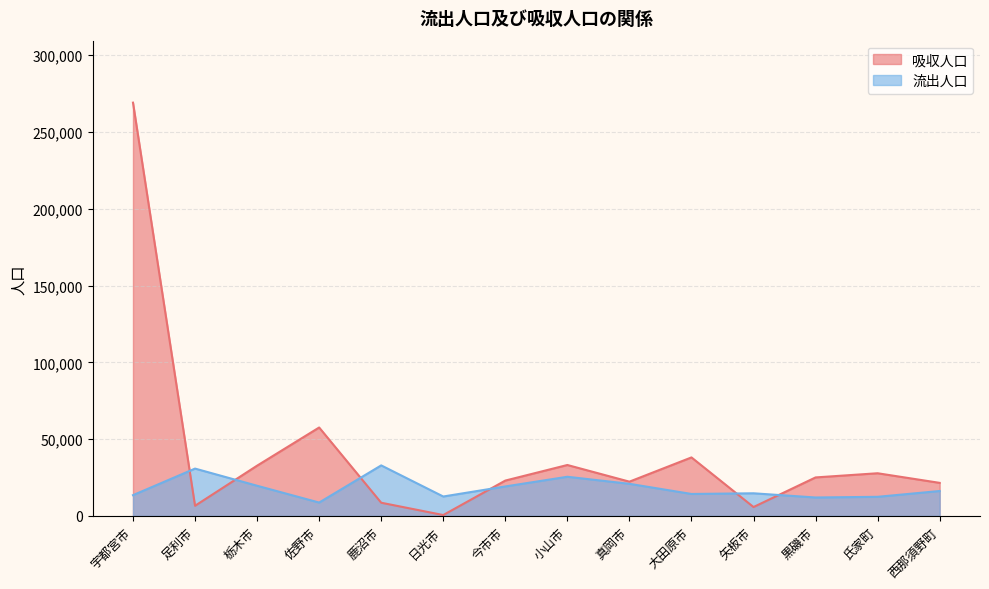

How many lines are shown in the chart?

2